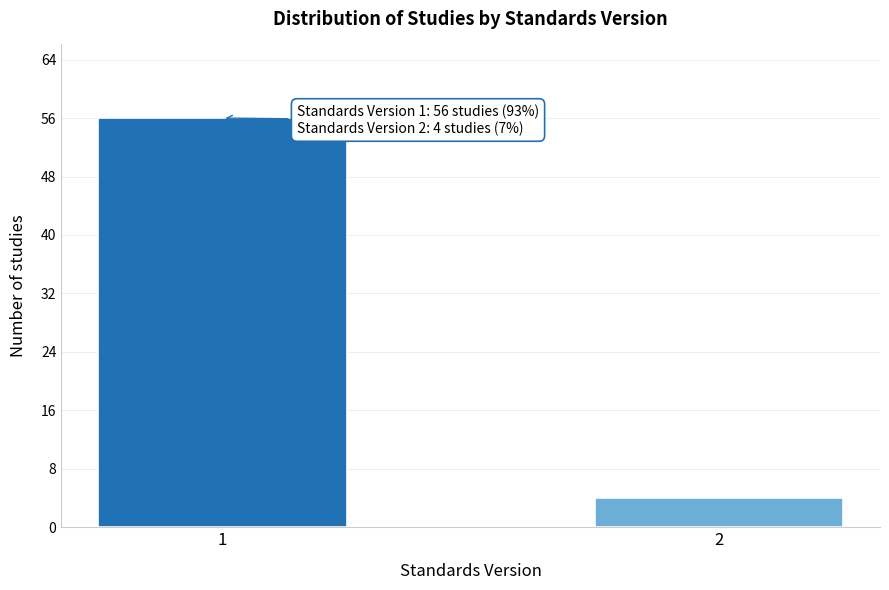

Reading left to right, transcribe all the data shown in this chart.

56	4